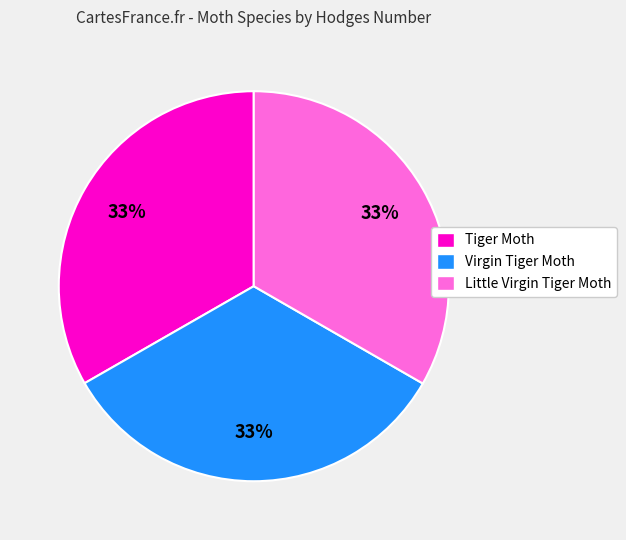

Is the sum of Virgin Tiger Moth and Tiger Moth greater than half?

Yes